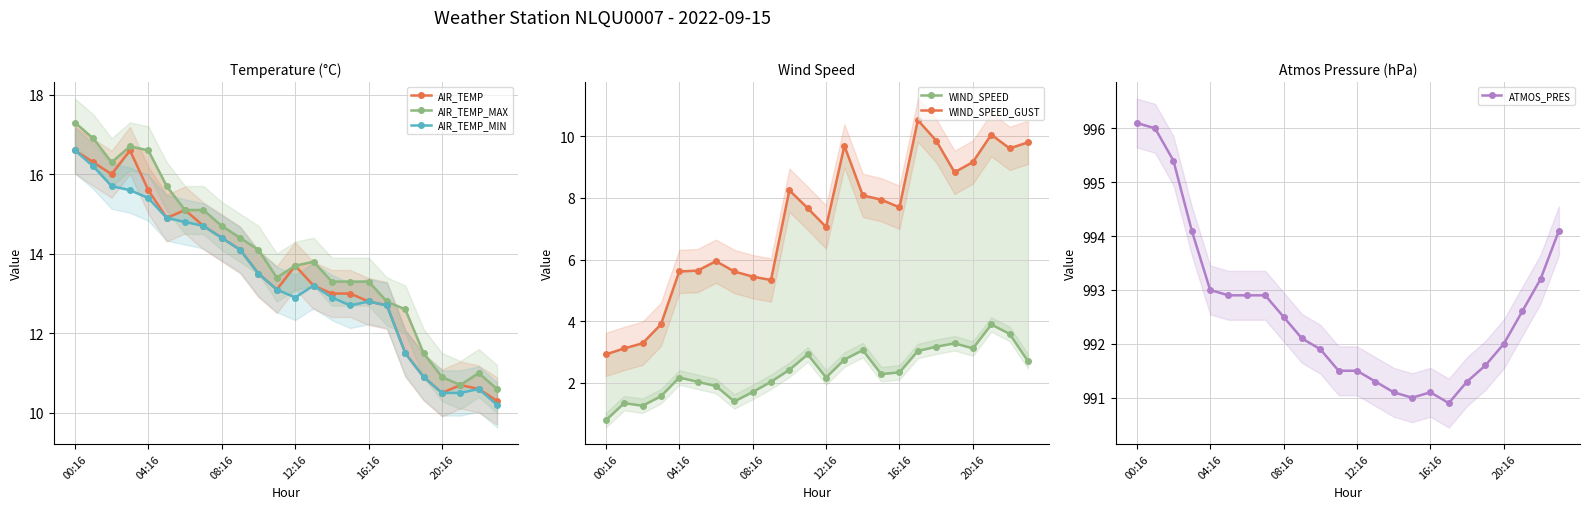

In ATMOS_PRES, how many points are lower than both neighbors (excluding endpoints)?

2